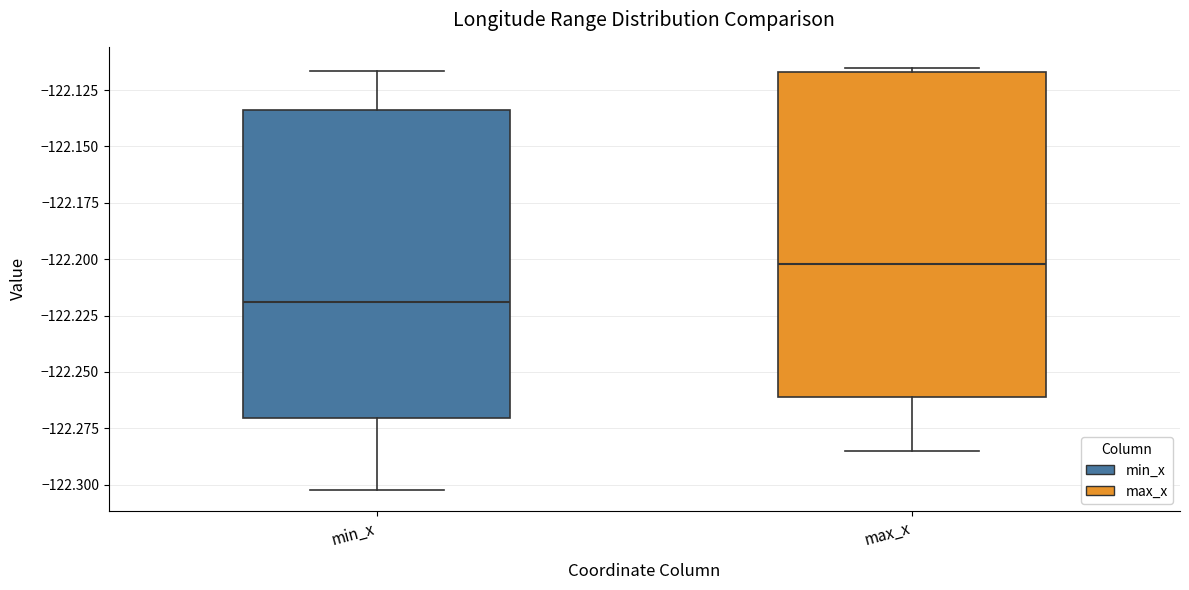

Where is the lower edge of the box for max_x on the y-axis? The values are not printed on the chart, so give them approximately, as read against the axis.

-122.260